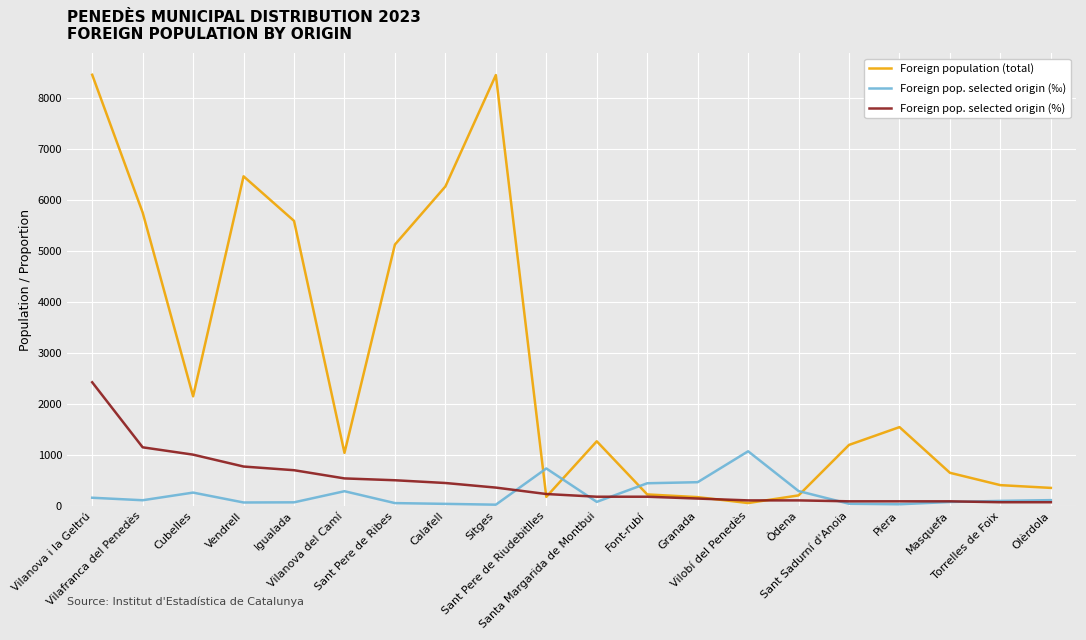

What is the difference between the highest and lowest values at Sant Sadurní d'Anoia?

1154